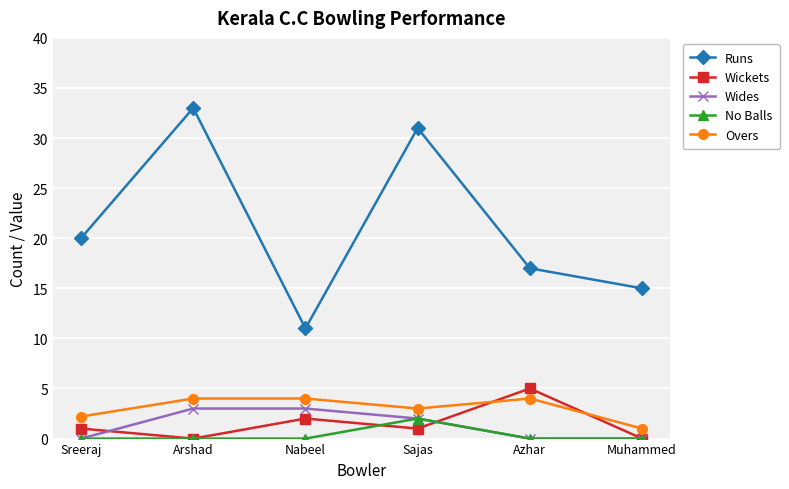

What is the label of the 3rd point from the left?

Nabeel